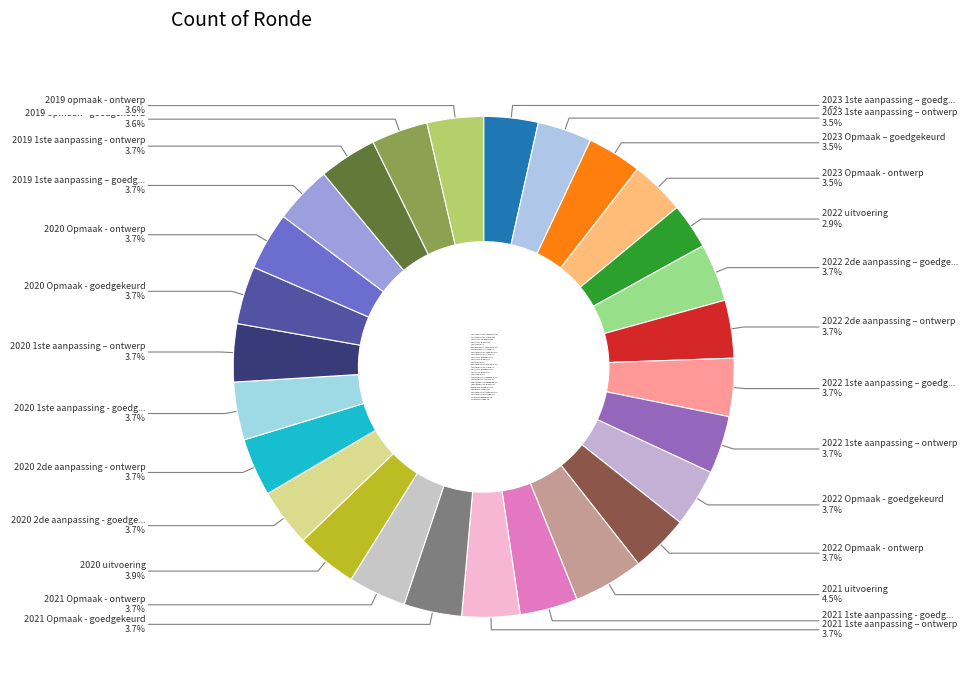

Count the number of slices in the pie.

27